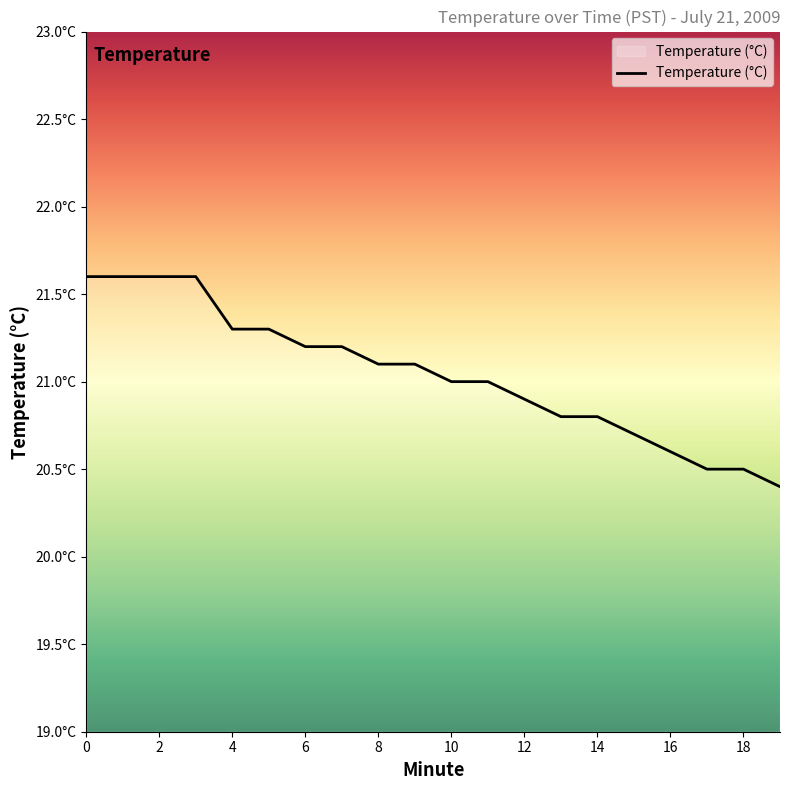

Does the chart have visible grid lines?

No